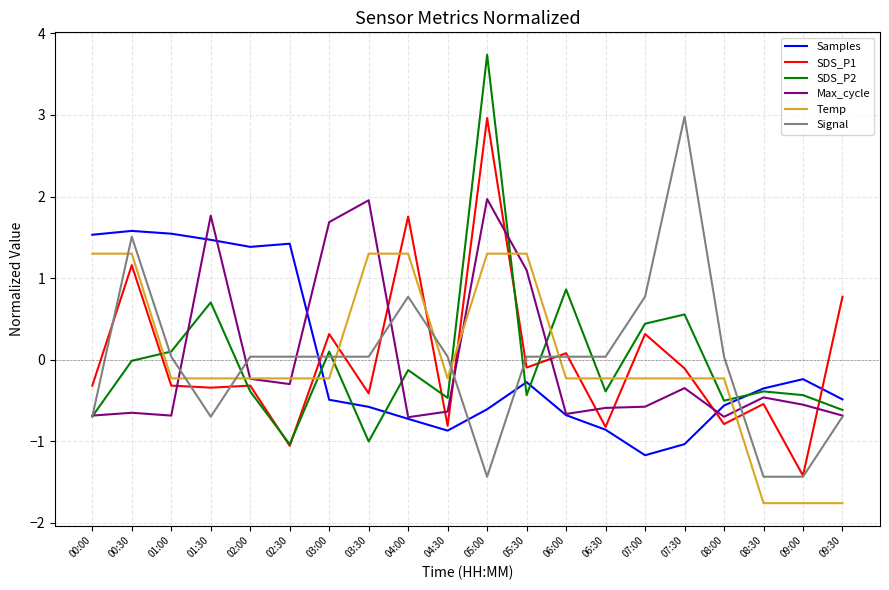

Which series ends up on top after the final intersection of Temp and Samples?

Samples